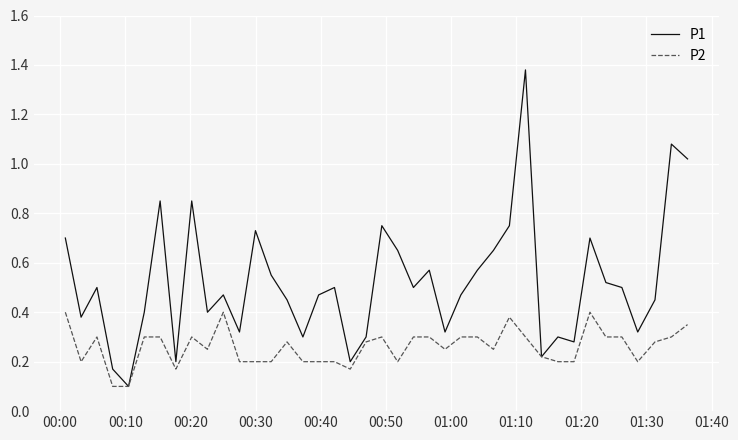

How many P2 values are between 0 and 1?

40